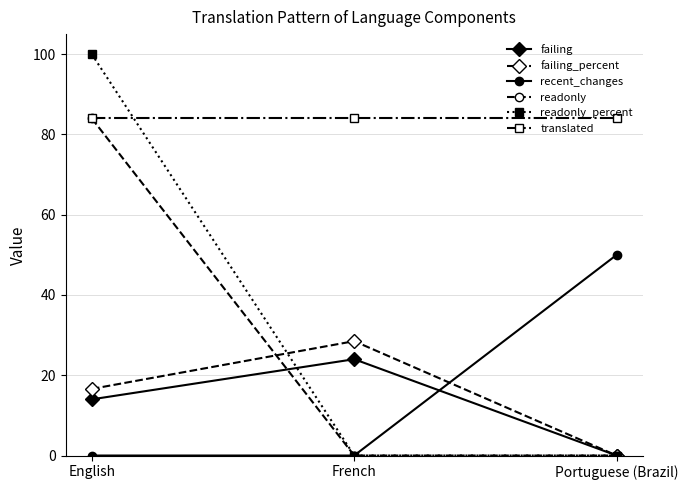

Which series has the largest total across all categories?

translated